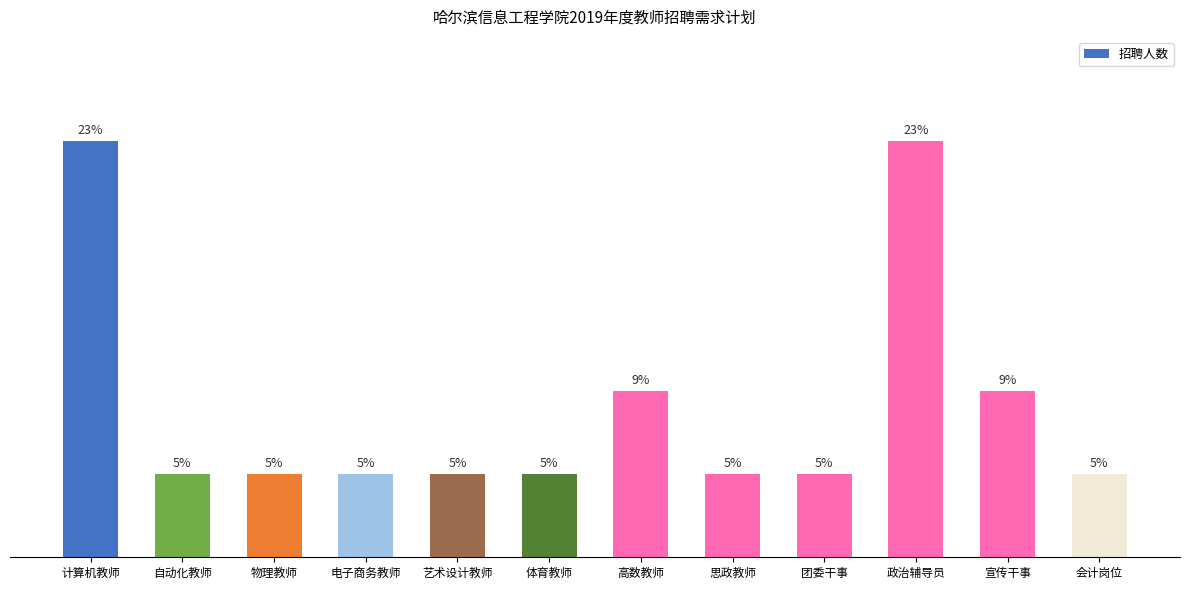

Which has a higher value, 政治辅导员 or 体育教师?

政治辅导员